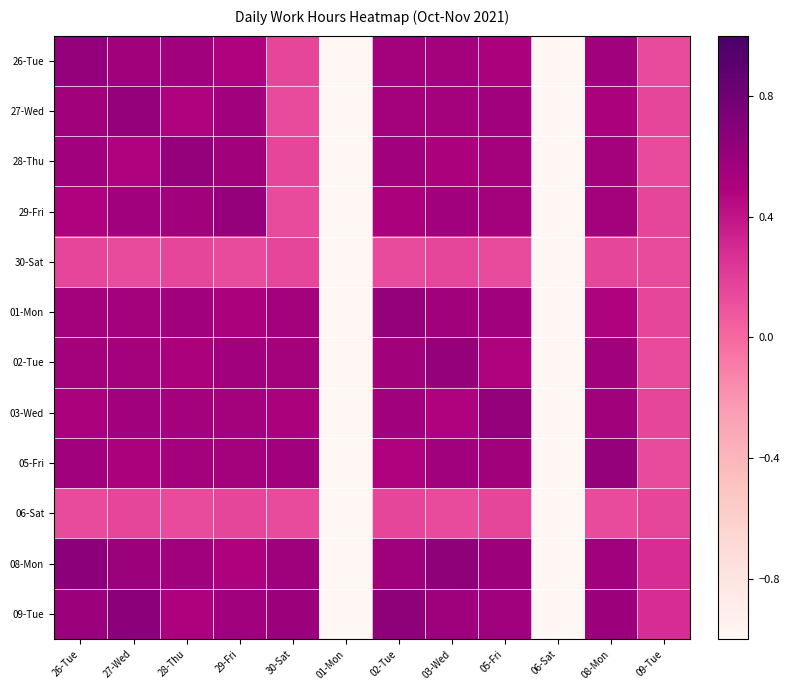

Rank the series at 27-Wed from highest to lowest value.

09-Tue, 27-Wed, 08-Mon, 03-Wed, 29-Fri, 26-Tue, 02-Tue, 01-Mon, 05-Fri, 28-Thu, 06-Sat, 30-Sat